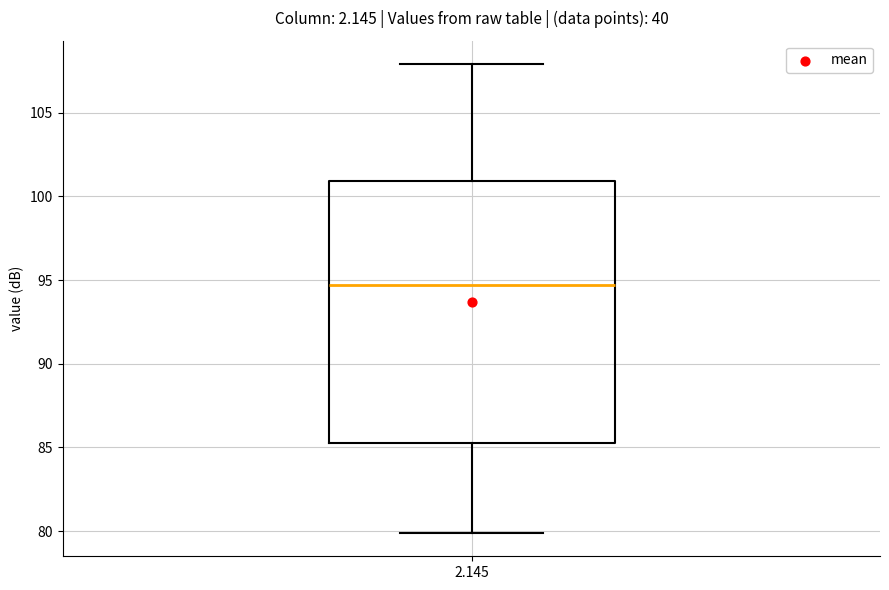

Read this box plot against the y-axis: the position of the median line, the range covered by the box, and the ends of both whiskers. The values are not printed on the chart, so give them approximately, as read against the axis.

median 94.5, box 85.5 to 101.0, whiskers 80.0 to 108.0